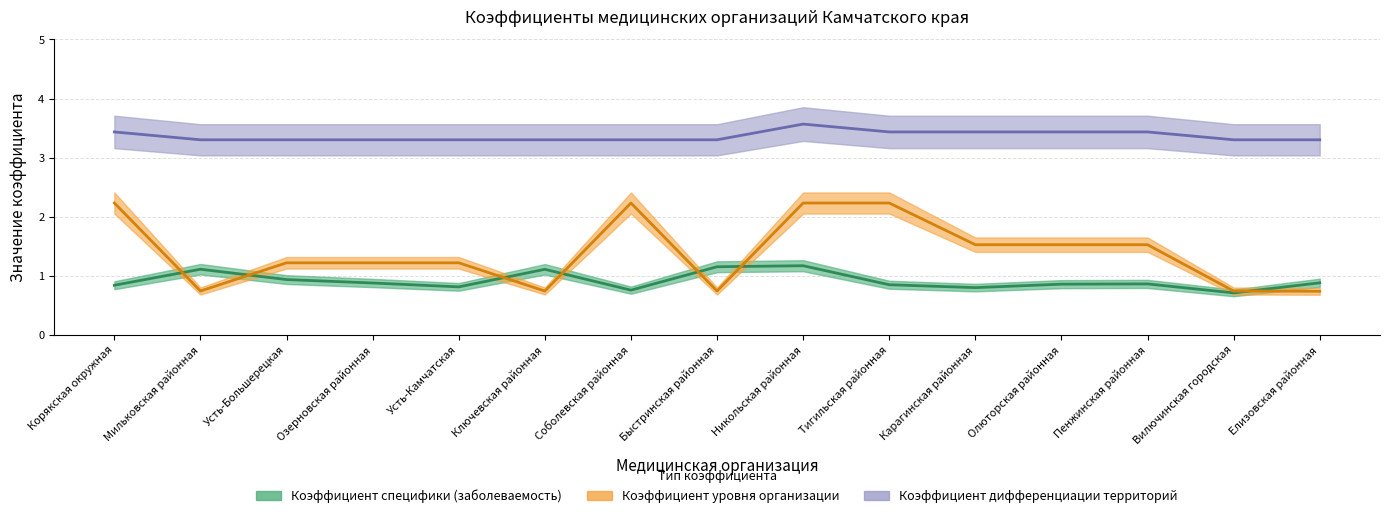

True or false: Коэффициент специфики (заболеваемость) has more than 1 points higher than both neighbors.

True